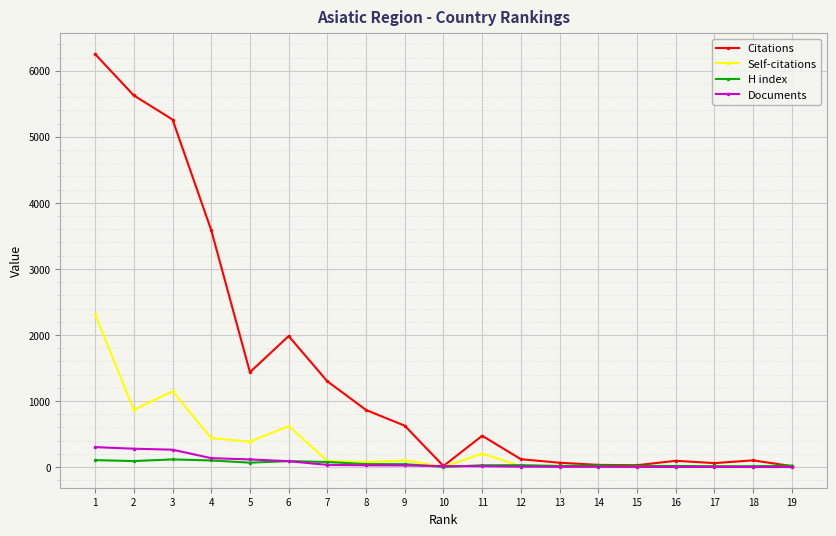

What is the difference between the second highest and minimum values in the H index series?

102